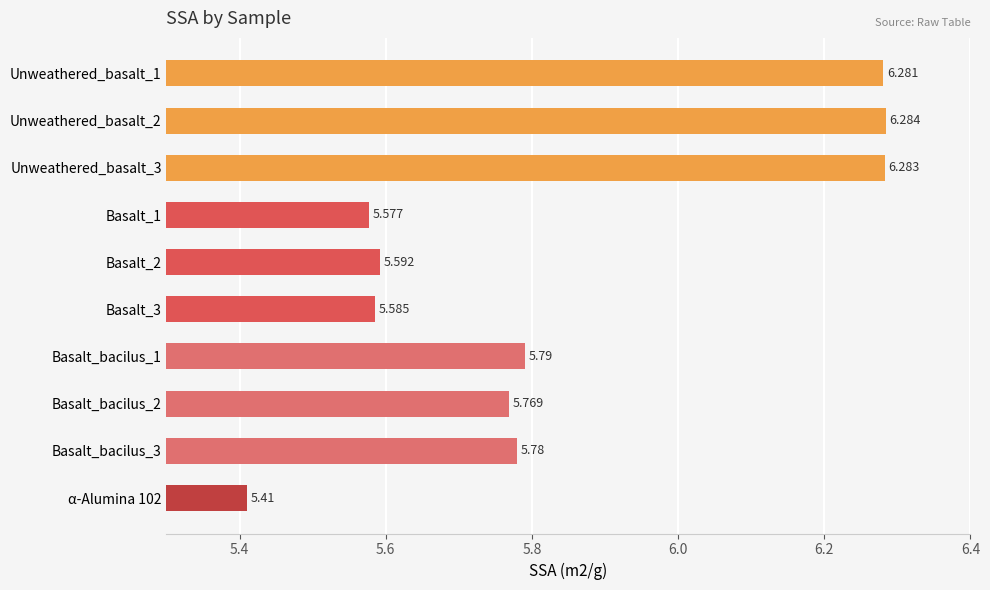

List the labels in order of value, smallest first.

α-Alumina 102, Basalt_1, Basalt_3, Basalt_2, Basalt_bacilus_2, Basalt_bacilus_3, Basalt_bacilus_1, Unweathered_basalt_1, Unweathered_basalt_3, Unweathered_basalt_2